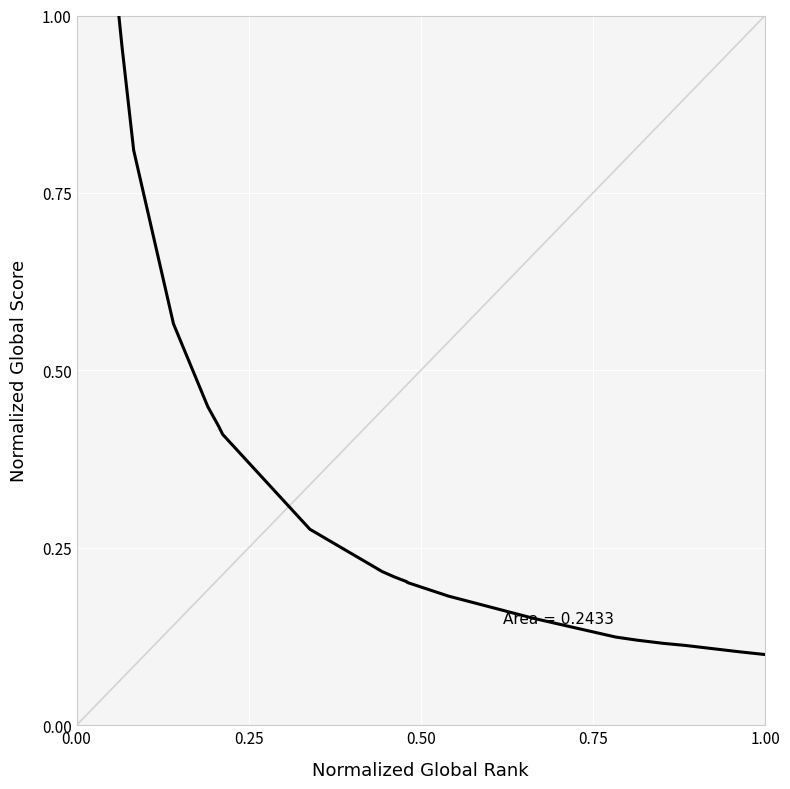

What is the difference between the maximum and minimum values?

0.9